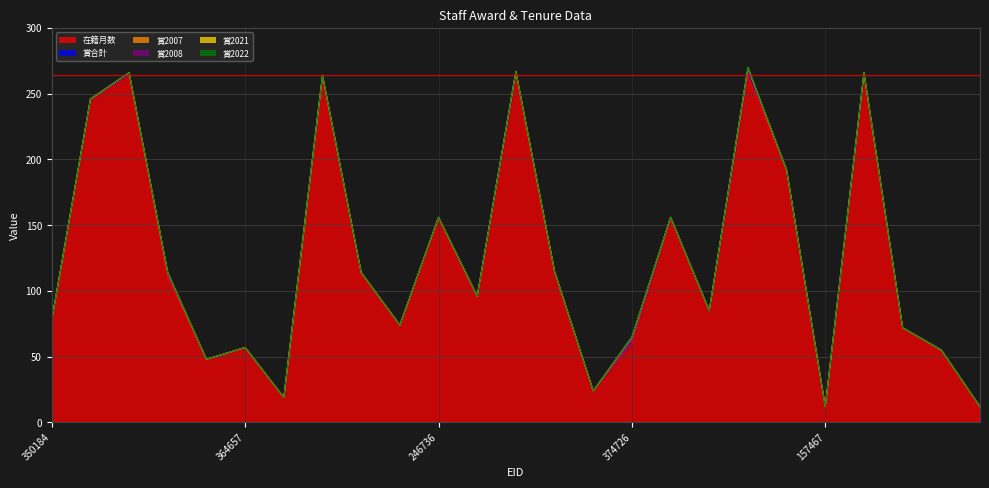

Which label corresponds to the largest value in the chart?

60420